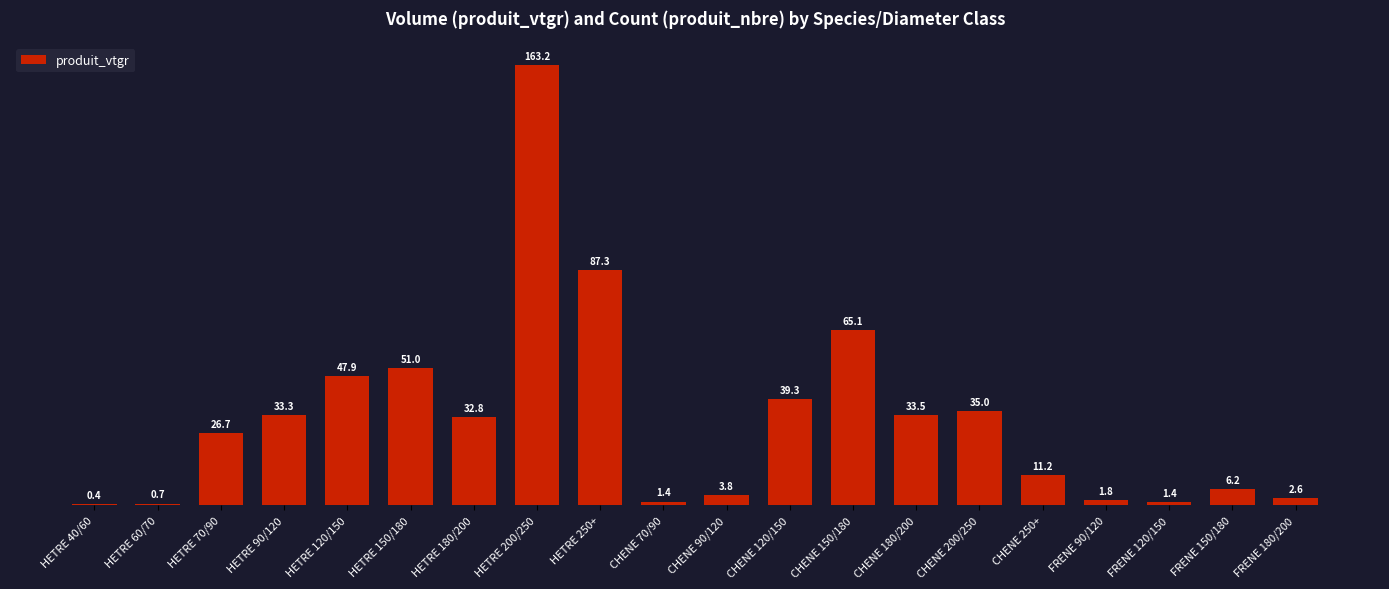

How many values exceed 32?

10